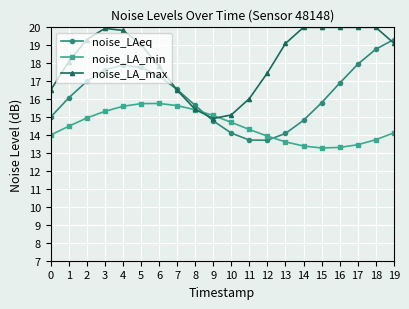

What is the value of the noise_LA_min point at the 19th from the left?

13.7